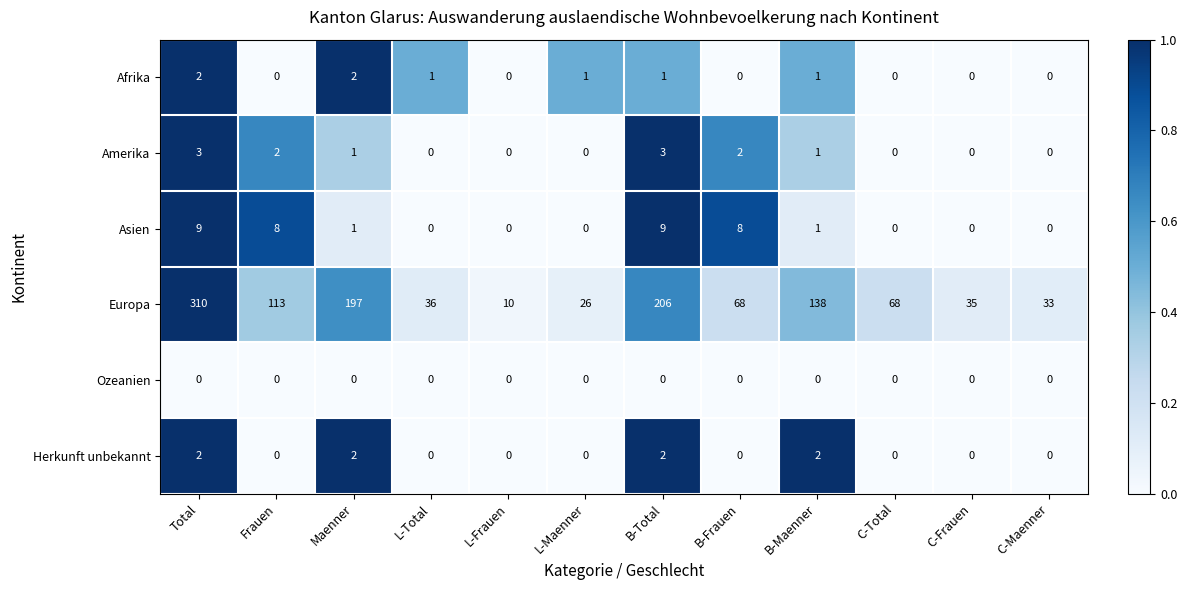

The value of Ozeanien at Maenner is 0. True or false?

True